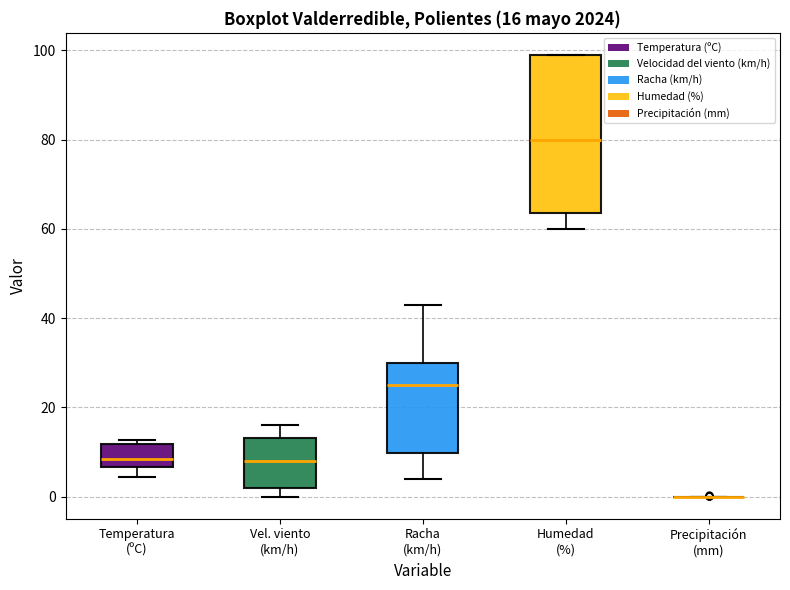

Which box is the tallest, from its lower edge to its upper edge?

Humedad (%)